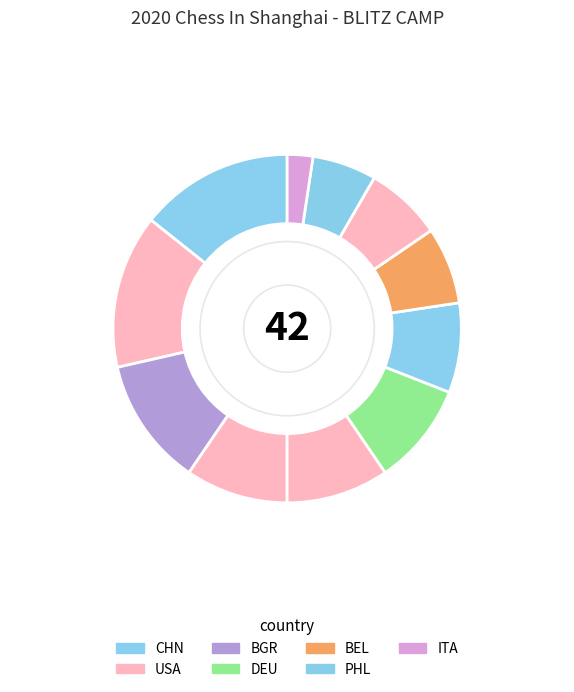

Count the number of slices in the pie.

11